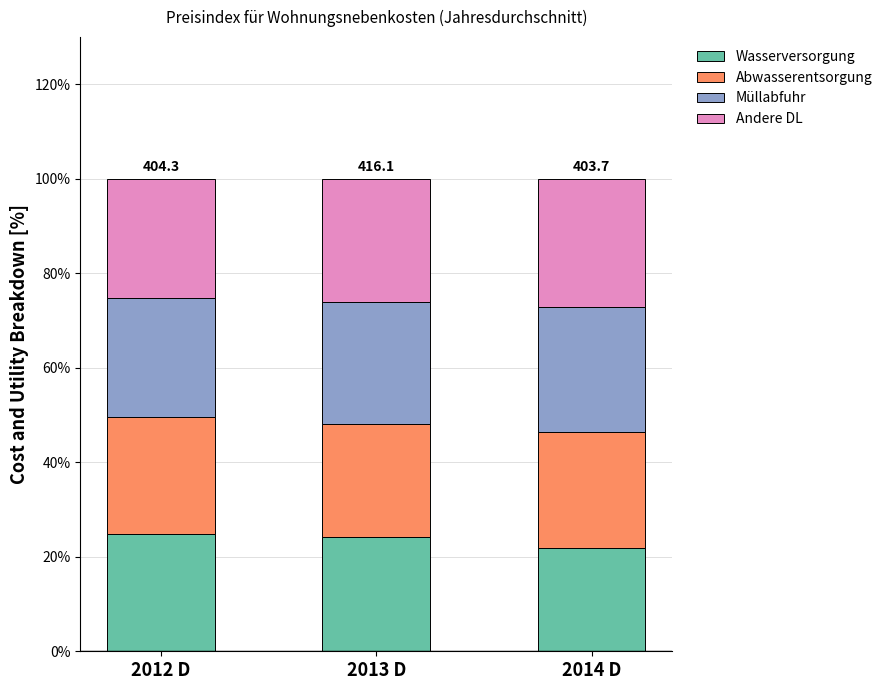

What are all the series names shown in the legend?

Wasserversorgung, Abwasserentsorgung, Müllabfuhr, Andere DL